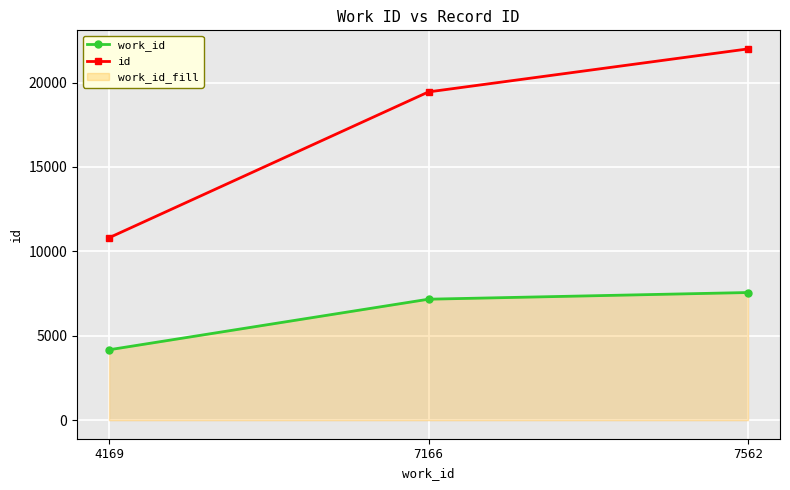

Rank the categories by work_id value from highest to lowest.

7562, 7166, 4169